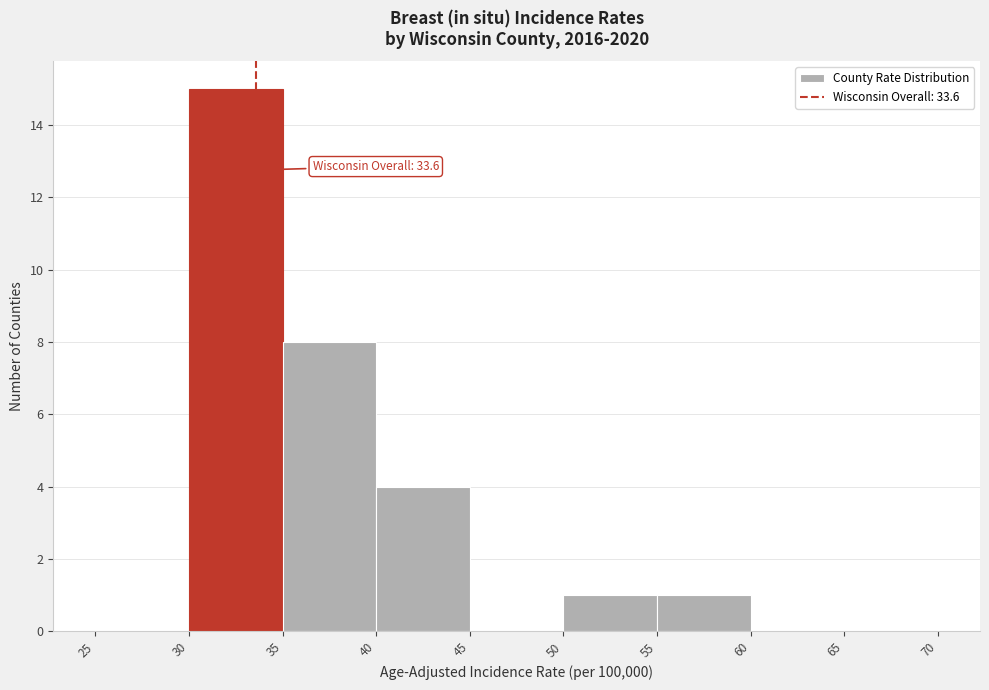

Over which range of the x-axis is the bar tallest?

30 to 35